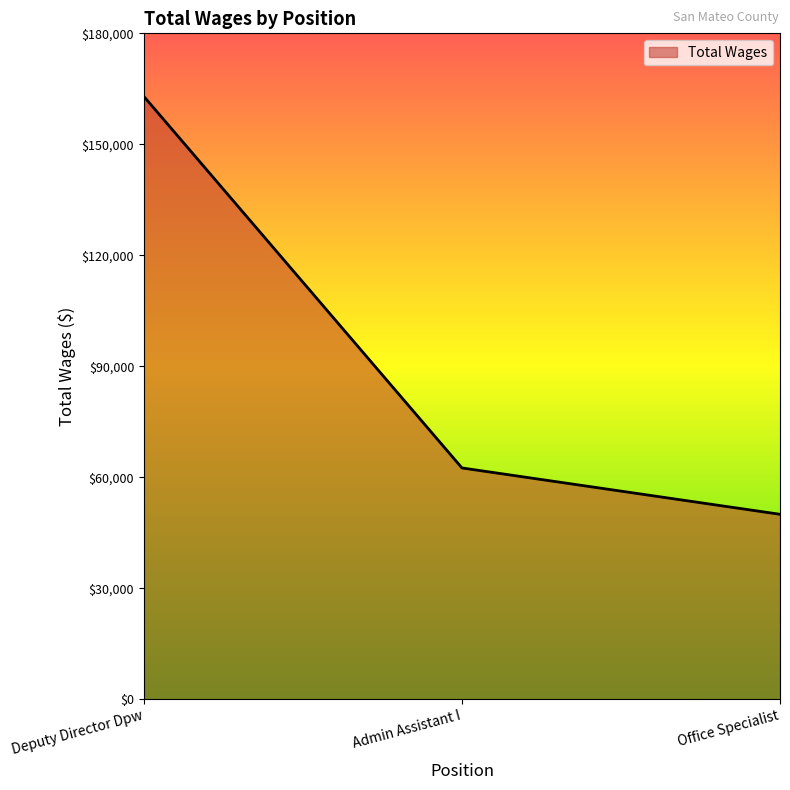

What position from the left is Deputy Director Dpw?

1